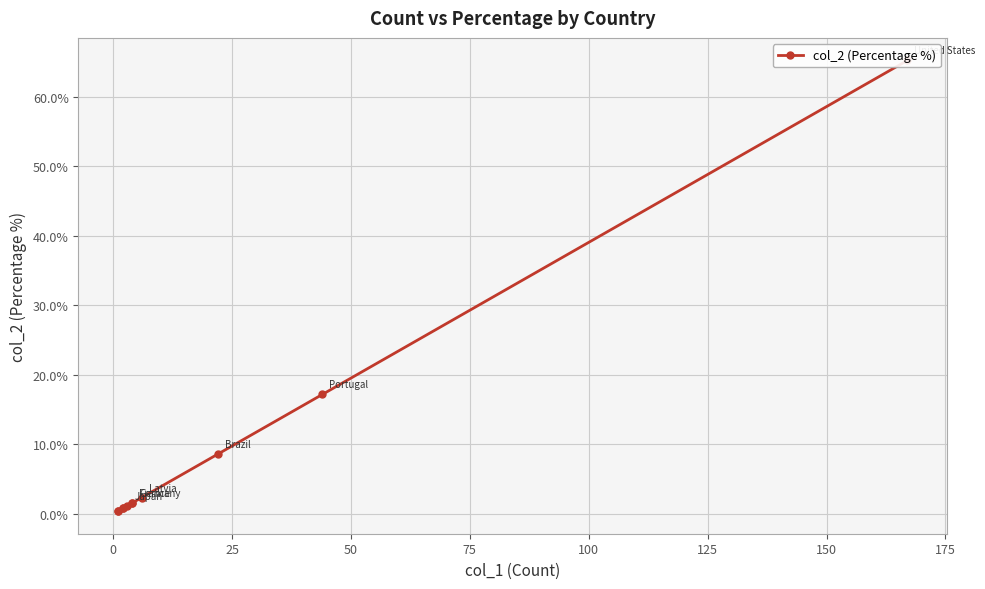

What is the difference between the maximum and second lowest values?

64.8